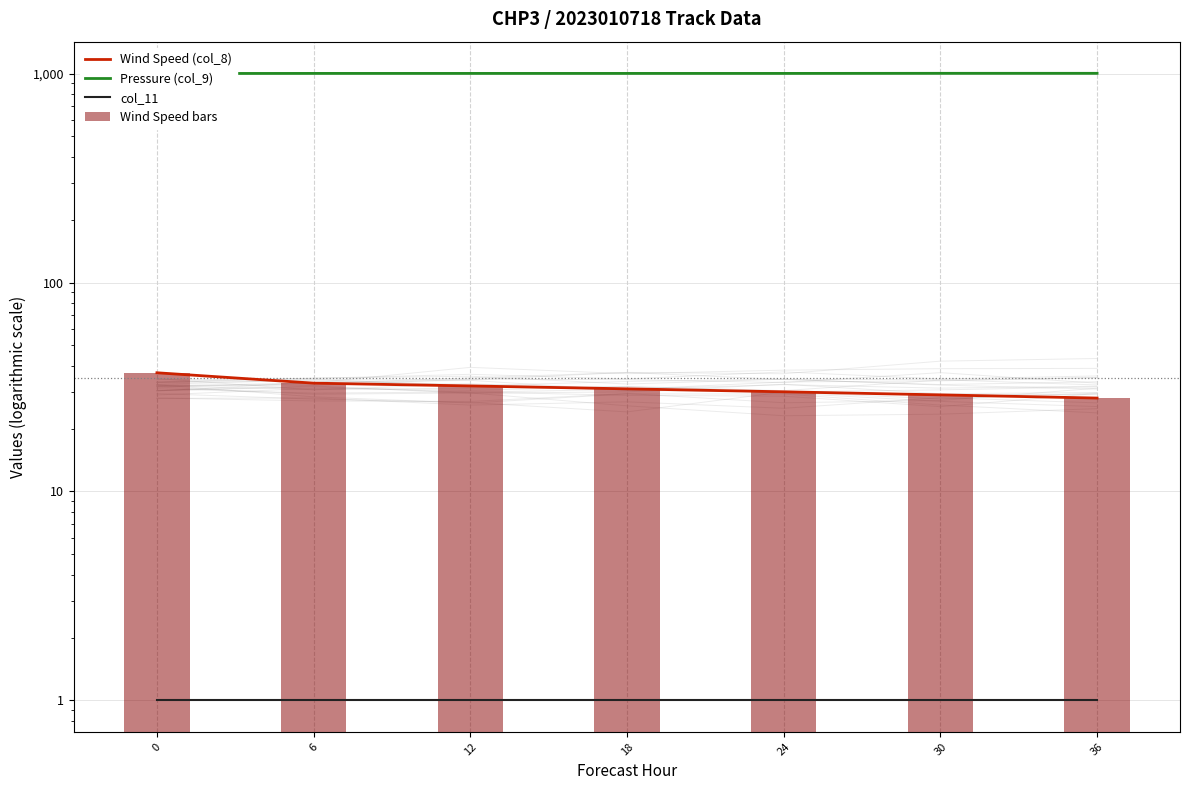

Is it true that Pressure (col_9) equals 1002 at 6?

True